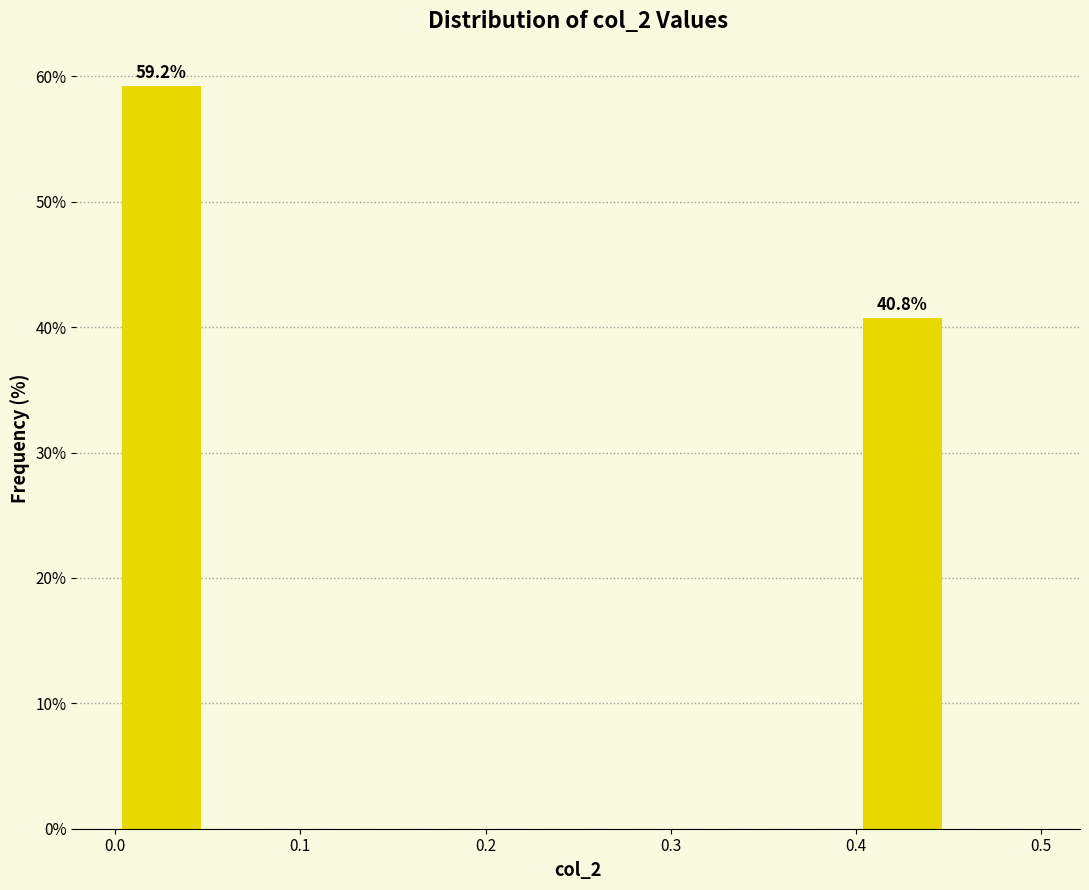

Which range on the x-axis has the tallest bar?

0.00 to 0.05